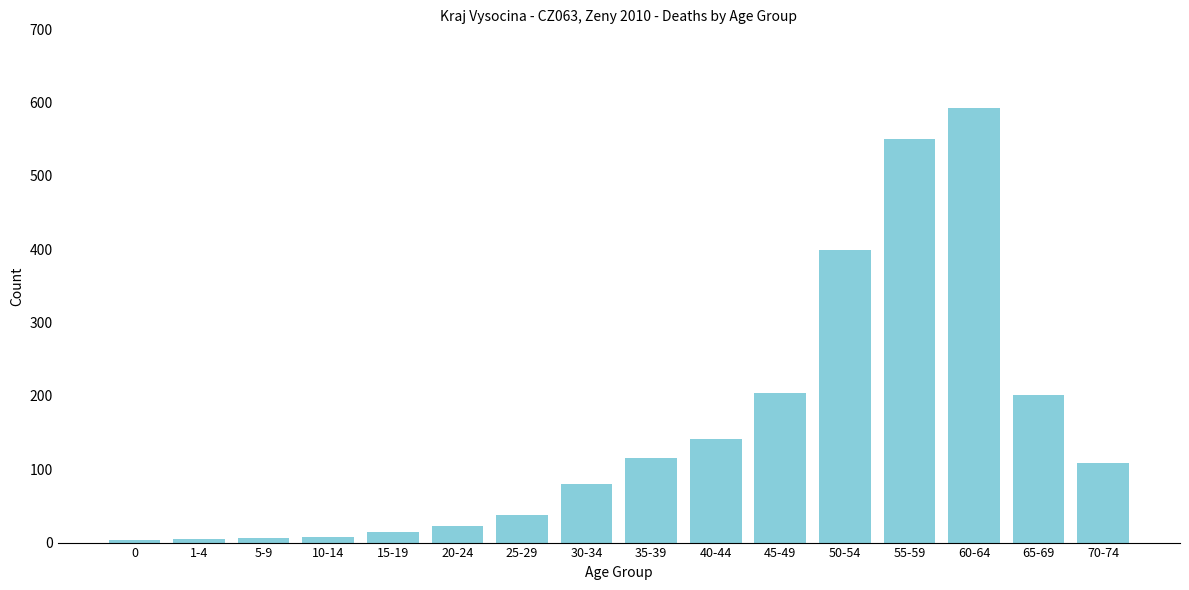

The value at 20-24 is 22. True or false?

True